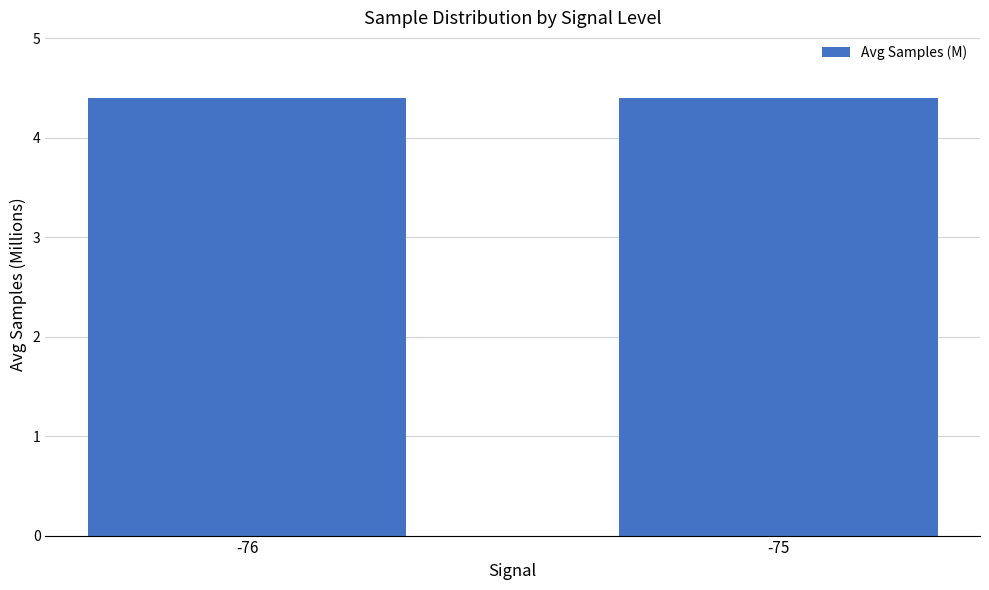

What is the maximum value shown in the chart?

4.4